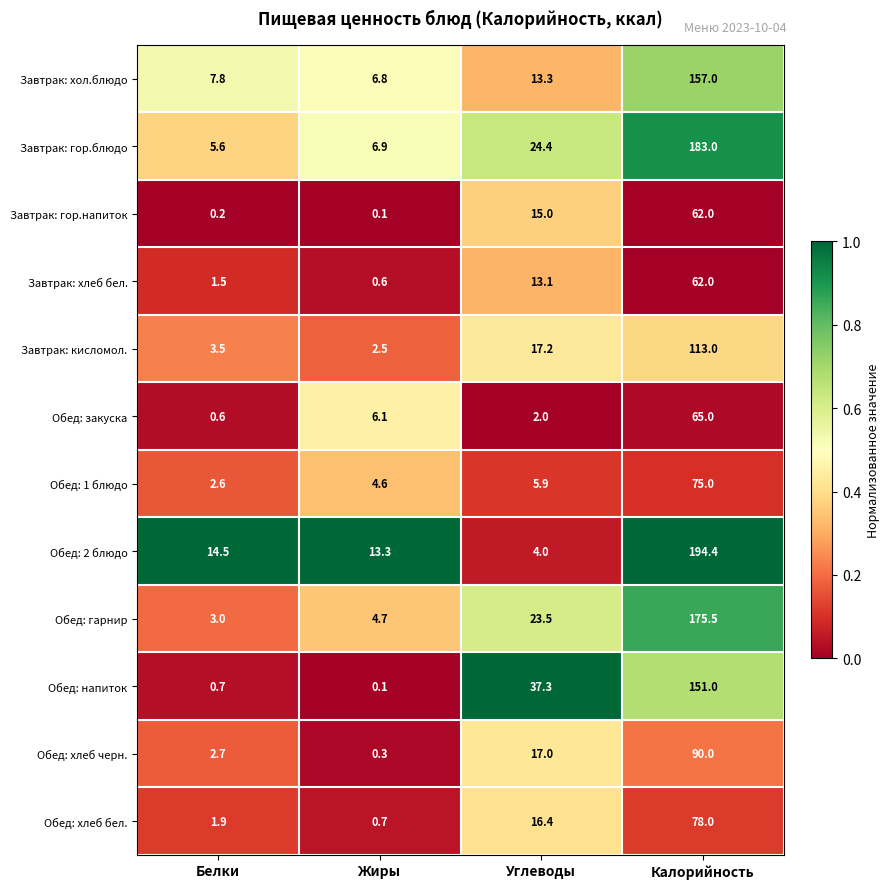

The Завтрак: кисломол. series shows 3.5 at Белки. True or false?

True